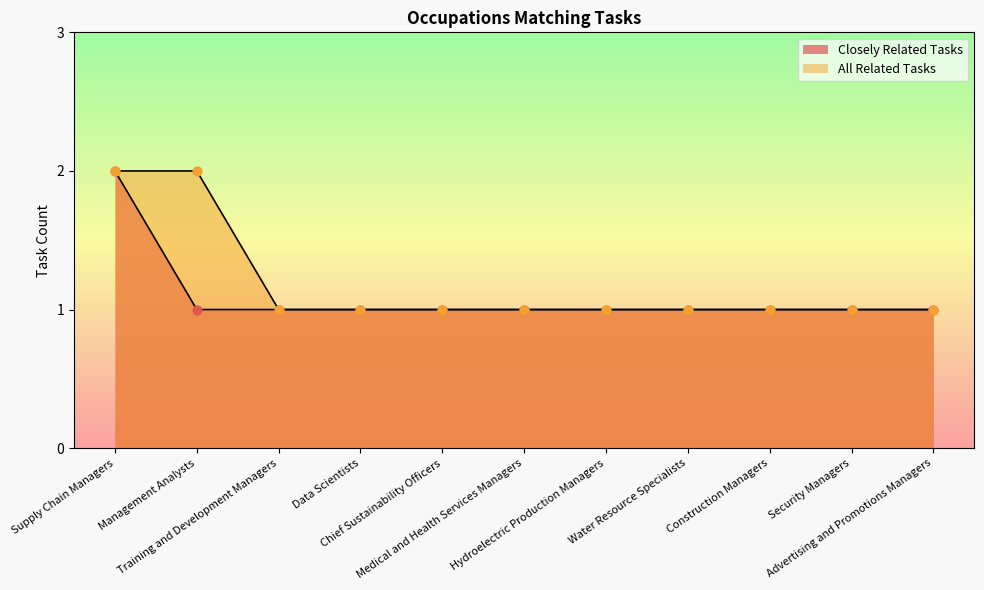

Is the value of All Related Tasks at Construction Managers greater than the value of Closely Related Tasks at Training and Development Managers?

No